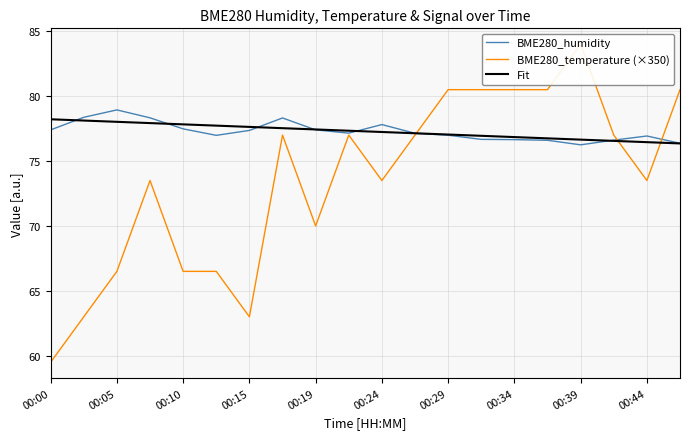

What is the difference between the maximum and second lowest values in the Fit series?

1.8